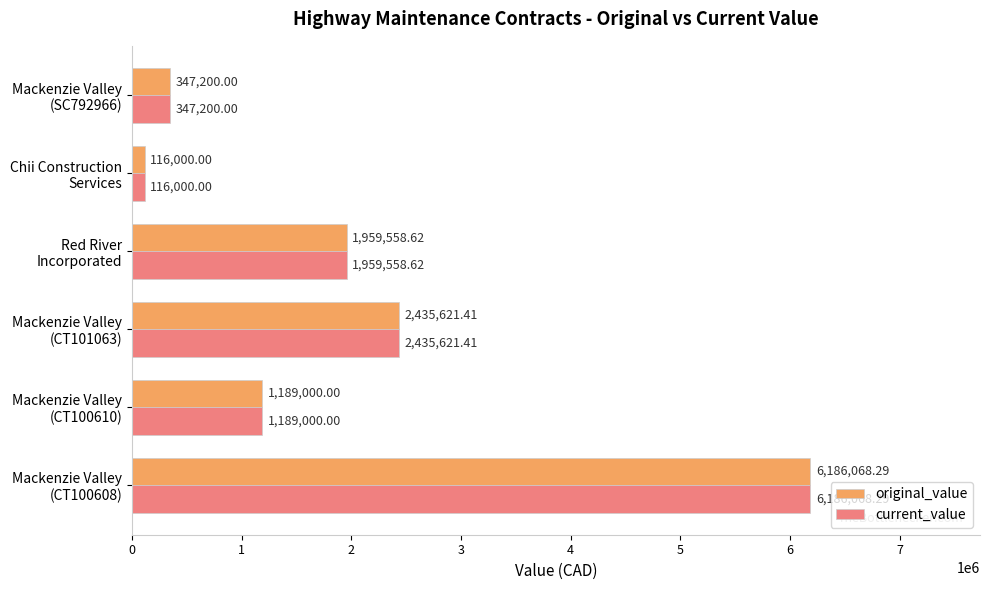

At how many categories does at least one series exceed 871144?

4